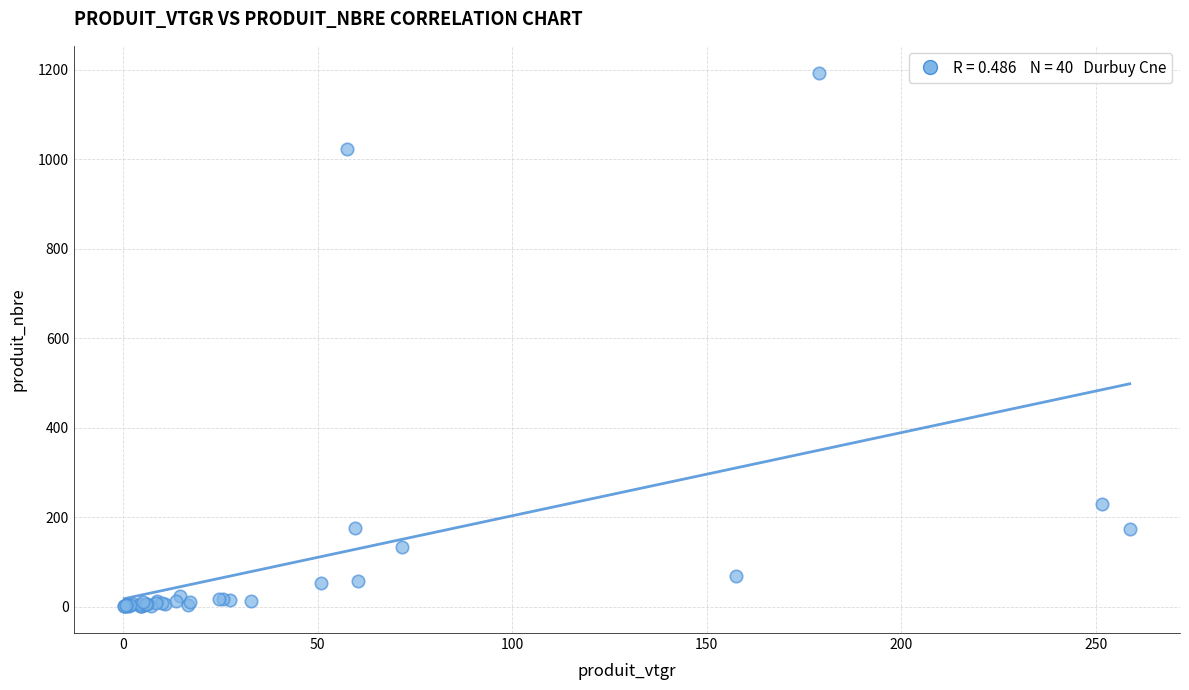

What Y value in the scatter plot is closest to 597?

229